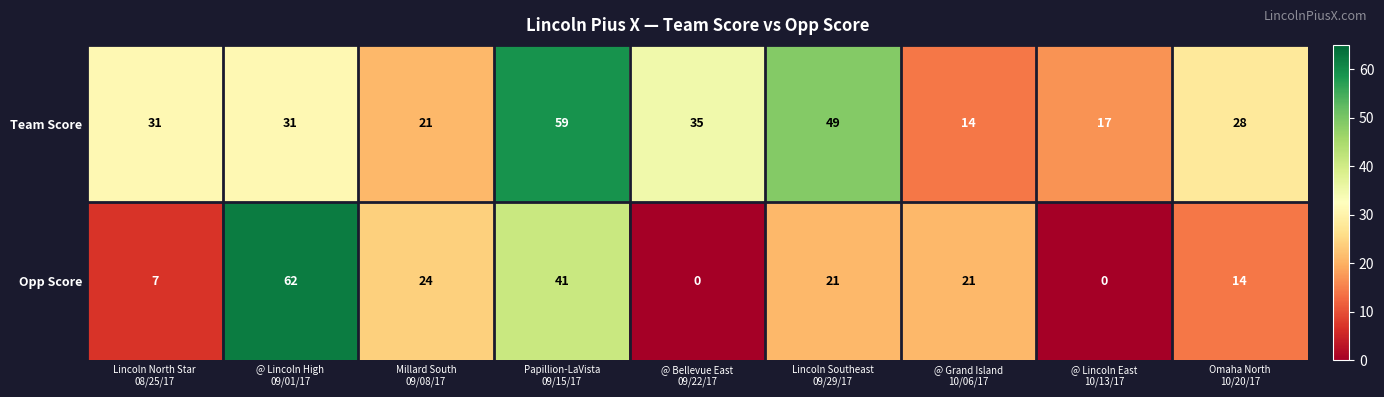

What is the maximum value for Team Score?

59